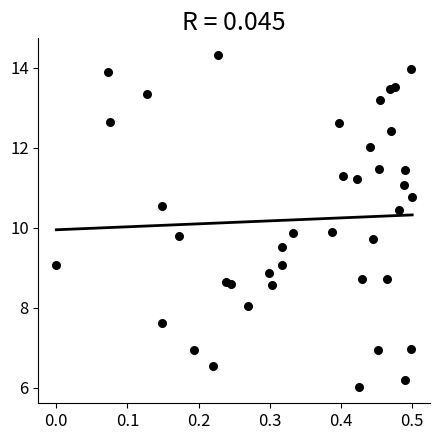

What is the range of X values (max minus min)?

0.5